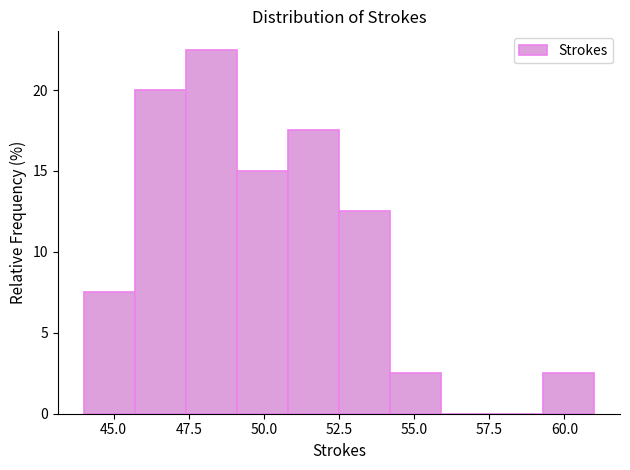

Around what value on the x-axis is the tallest bar? Give the approximate position of its centre, as read against the axis.

48.5